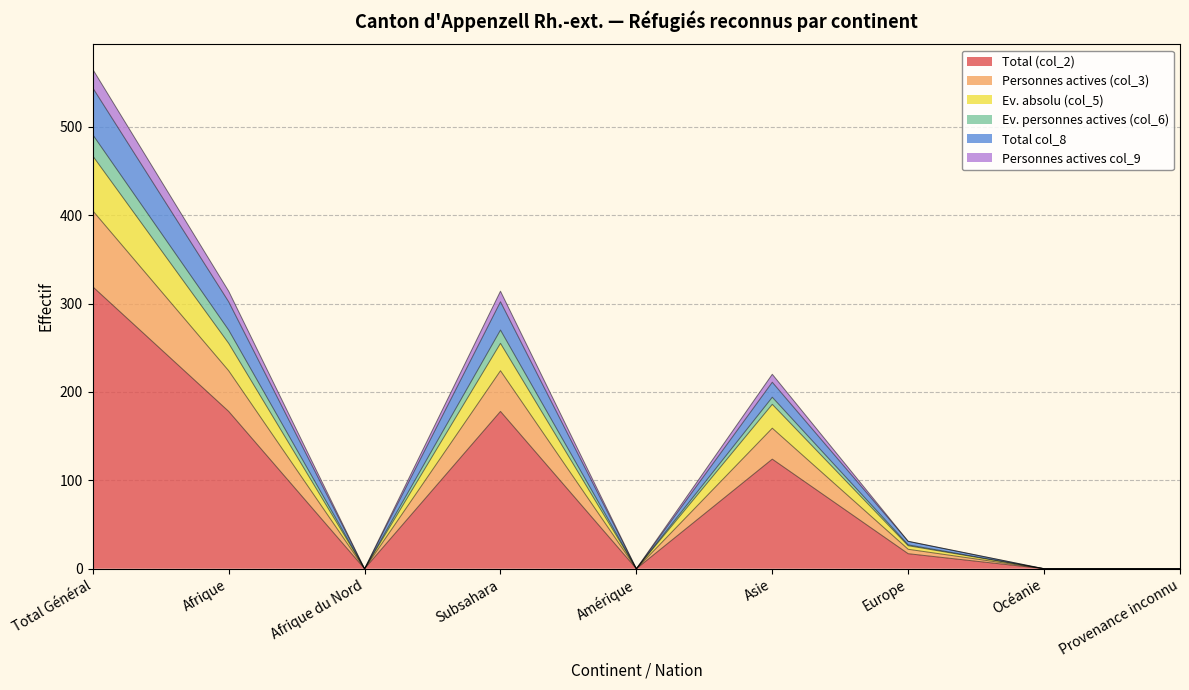

Does the chart display data point markers on the line(s)?

No